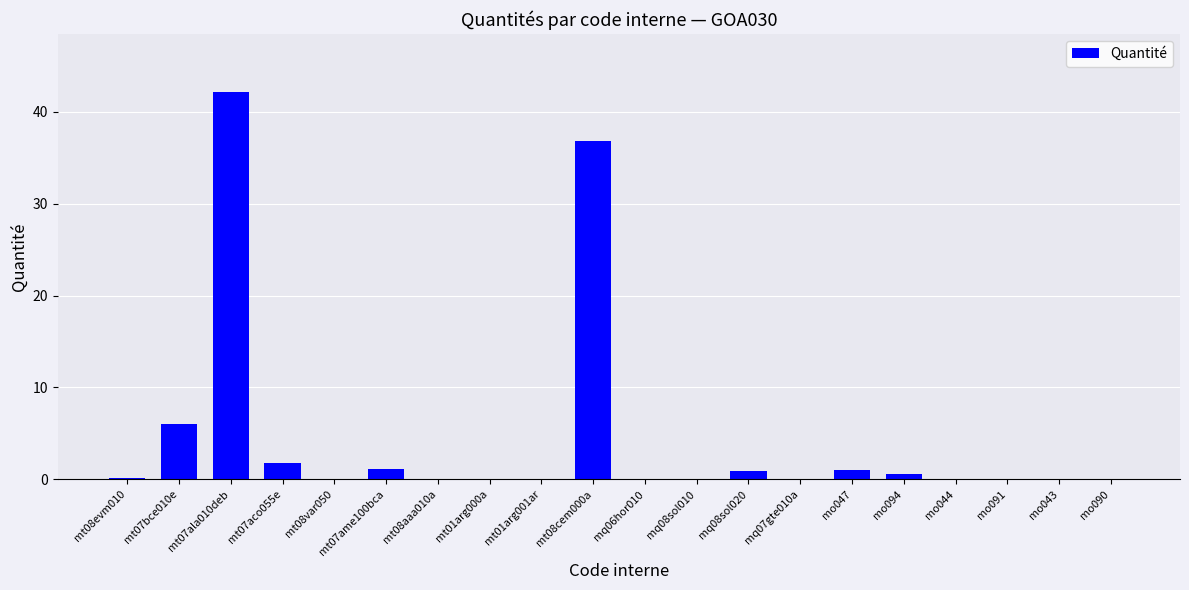

True or false: the data shows 0.1 at mo090.

True